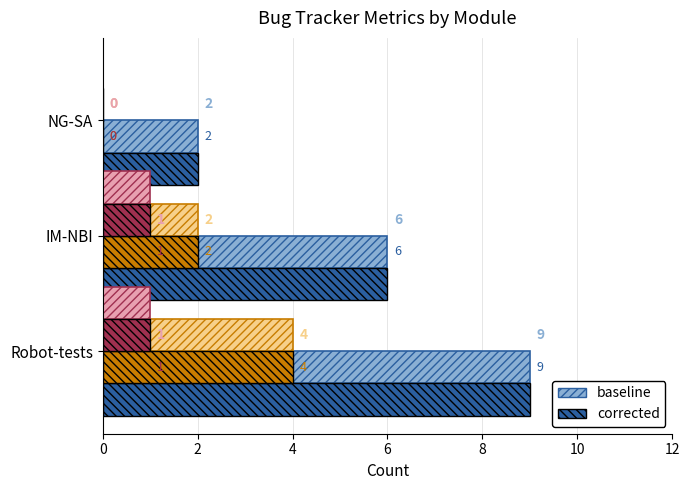

Count the number of data series in this chart.

6